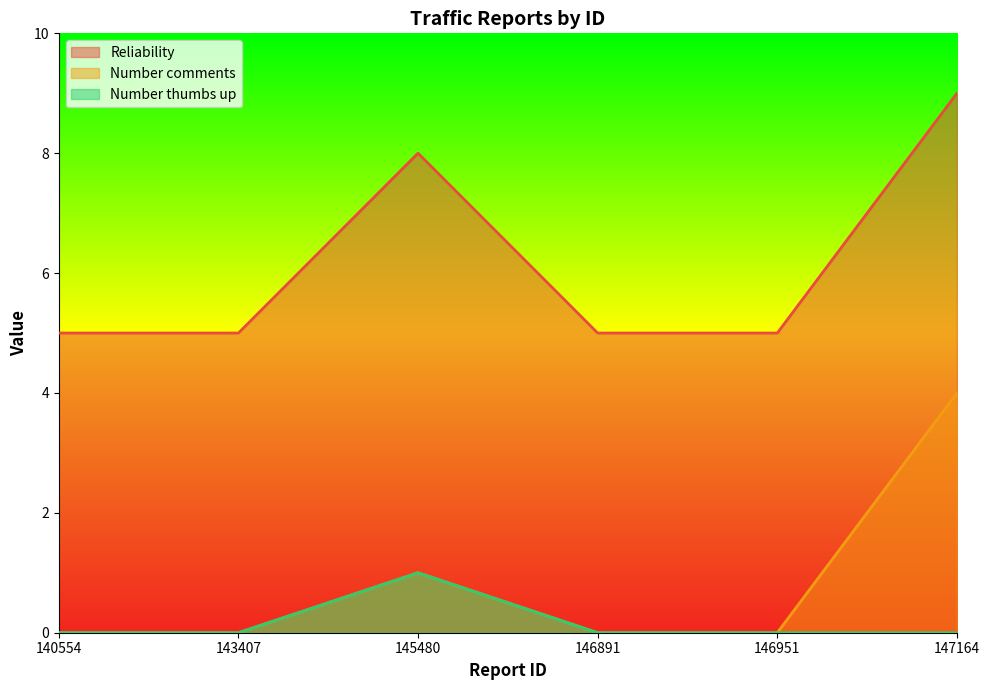

Reading right to left, list all the values displayed in this chart.

Reliability: 9	5	5	8	5	5
Number comments: 4	0	0	1	0	0
Number thumbs up: 0	0	0	1	0	0